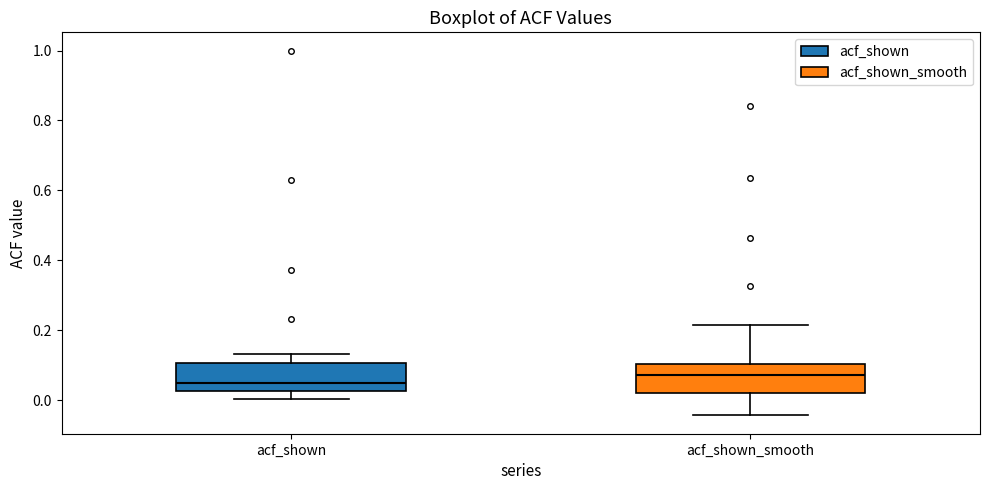

Which box has the lowest median line?

acf_shown